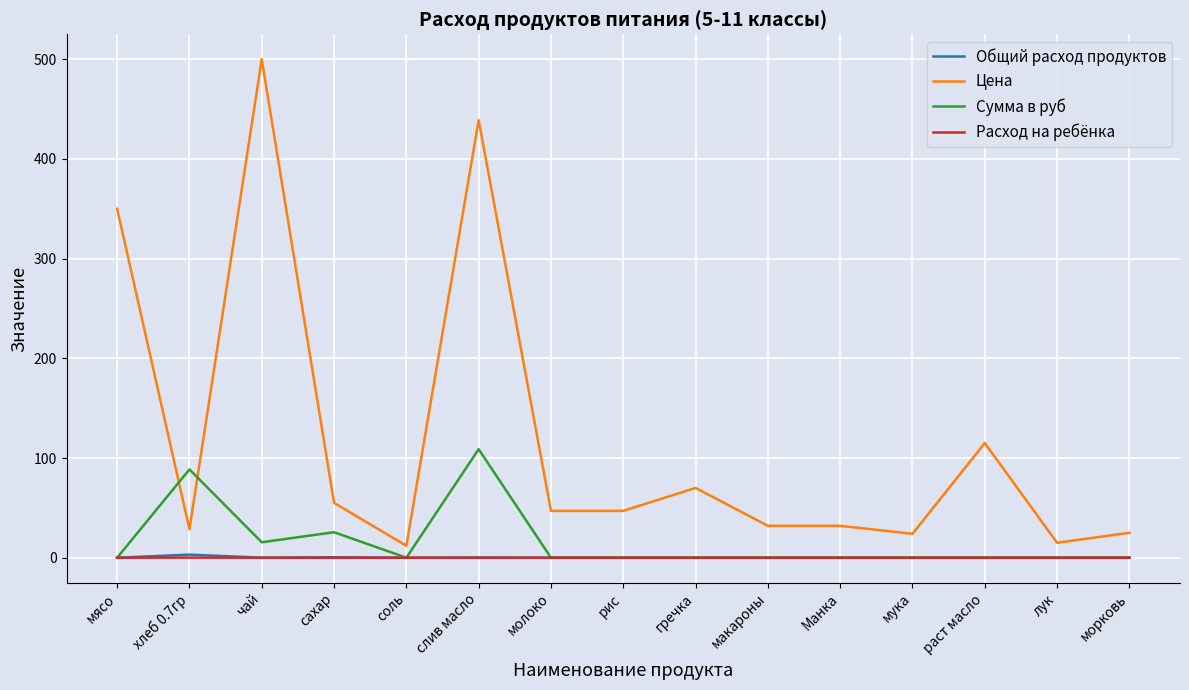

What is the difference between the second highest and second lowest values in the Сумма в руб series?

88.6